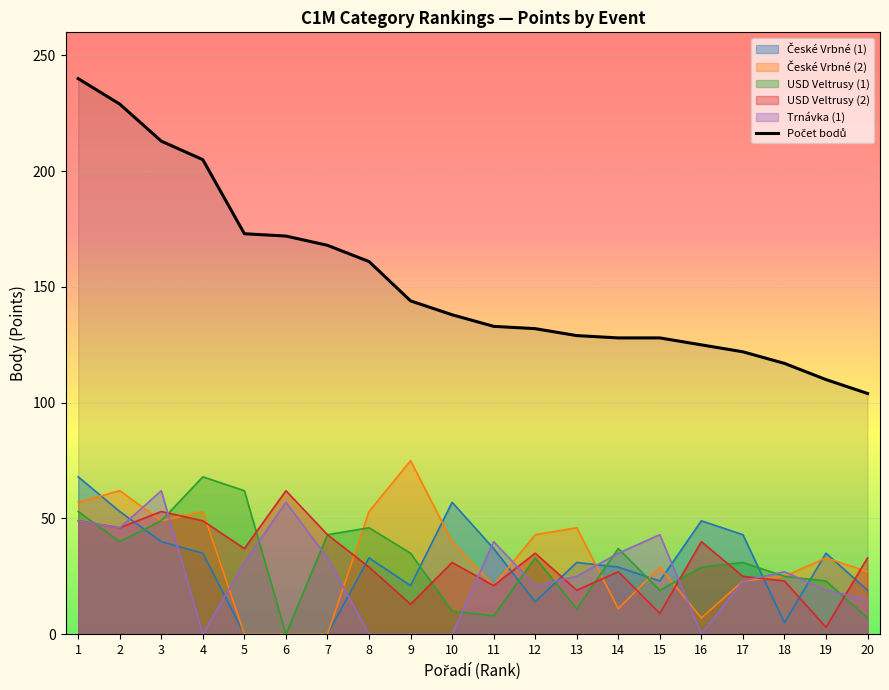

Reading left to right, extract all data points from this chart.

České Vrbné (1): 1=68	2=53	3=40	4=35	5=0	6=0	7=0	8=33	9=21	10=57	11=37	12=14	13=31	14=29	15=23	16=49	17=43	18=5	19=35	20=19
České Vrbné (2): 1=57	2=62	3=49	4=53	5=0	6=0	7=0	8=53	9=75	10=40	11=21	12=43	13=46	14=11	15=29	16=7	17=23	18=25	19=33	20=27
USD Veltrusy (1): 1=53	2=40	3=49	4=68	5=62	6=0	7=43	8=46	9=35	10=10	11=8	12=33	13=11	14=37	15=19	16=29	17=31	18=25	19=23	20=7
USD Veltrusy (2): 1=49	2=46	3=53	4=49	5=37	6=62	7=43	8=29	9=13	10=31	11=21	12=35	13=19	14=27	15=9	16=40	17=25	18=23	19=3	20=33
Trnávka (1): 1=49	2=46	3=62	4=0	5=31	6=57	7=33	8=0	9=0	10=0	11=40	12=21	13=25	14=35	15=43	16=0	17=23	18=27	19=19	20=15
Počet bodů: 1=240	2=229	3=213	4=205	5=173	6=172	7=168	8=161	9=144	10=138	11=133	12=132	13=129	14=128	15=128	16=125	17=122	18=117	19=110	20=104